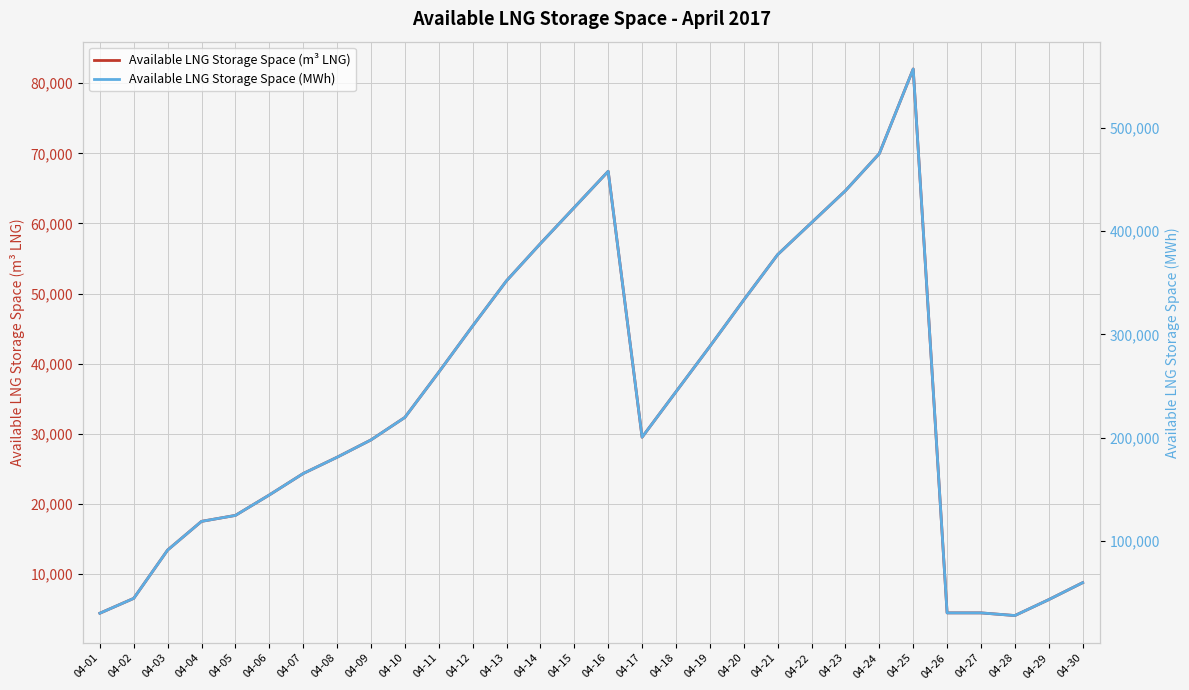

Rank the series by their maximum value, from lowest to highest.

Available LNG Storage Space (m³ LNG), Available LNG Storage Space (MWh)